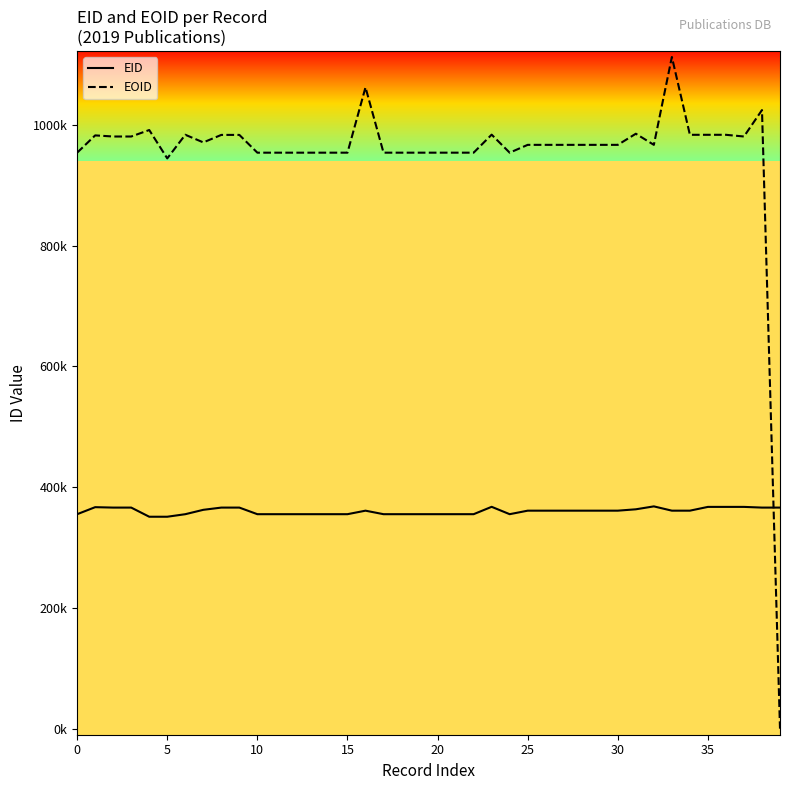

What are all the series names shown in the legend?

EID, EOID